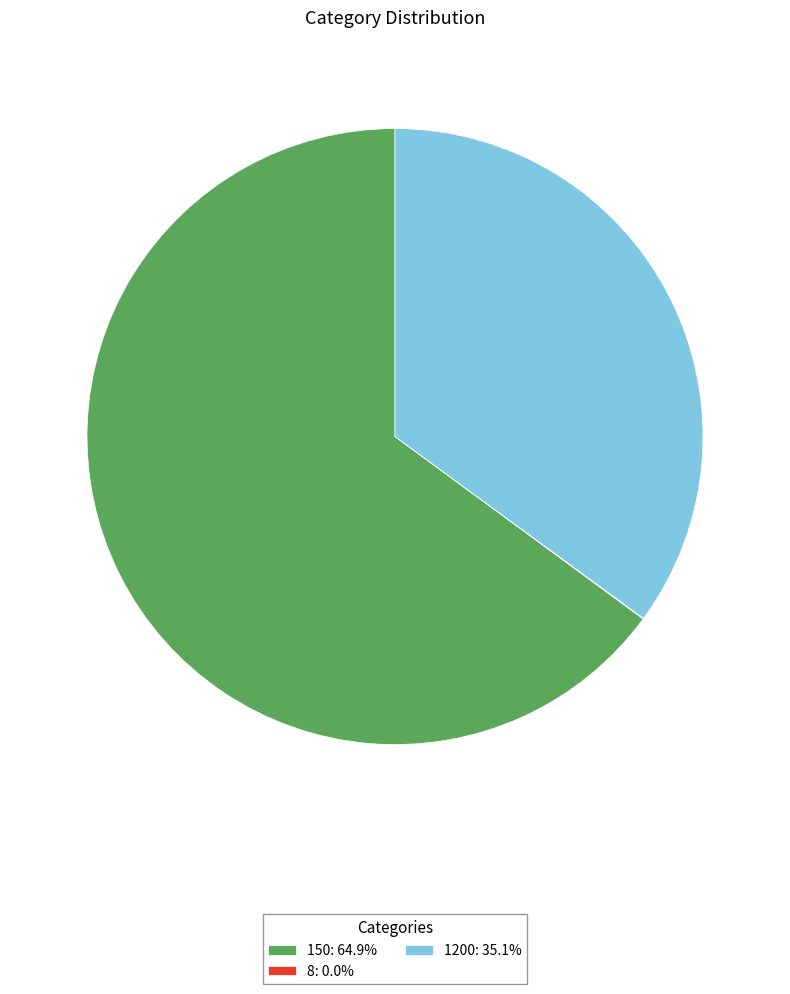

Does any single category account for the majority?

Yes